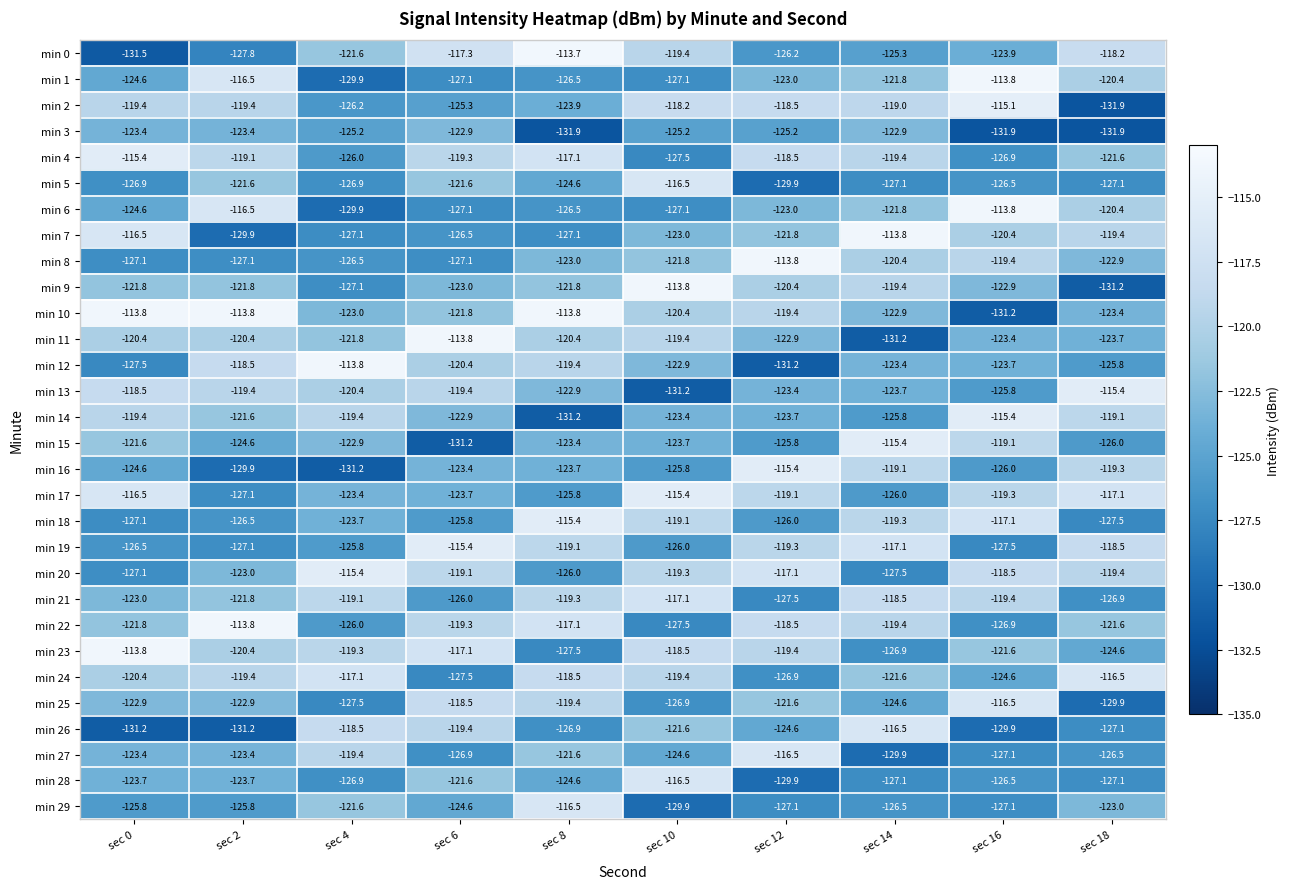

Count the number of data series in this chart.

30